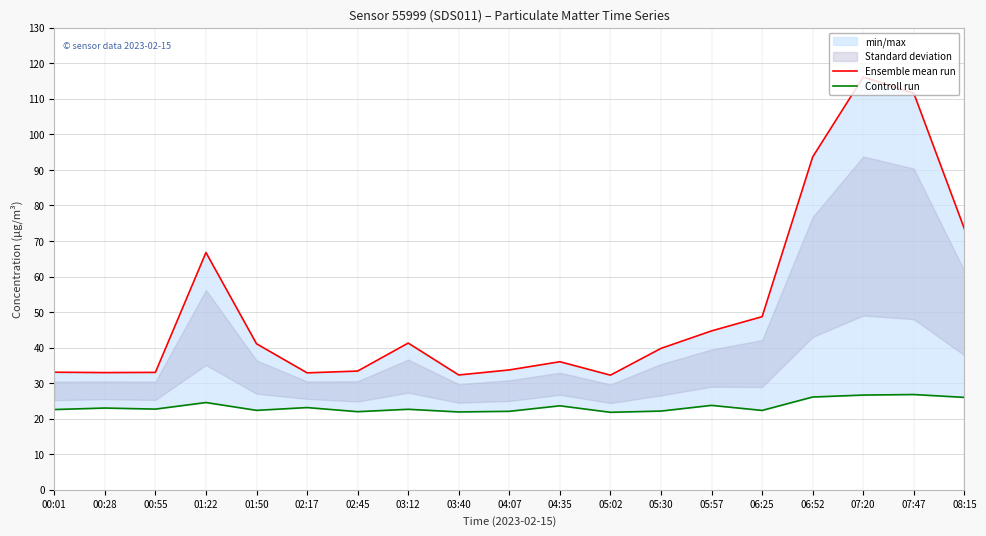

How many interior local peaks does the Ensemble mean run series have?

4